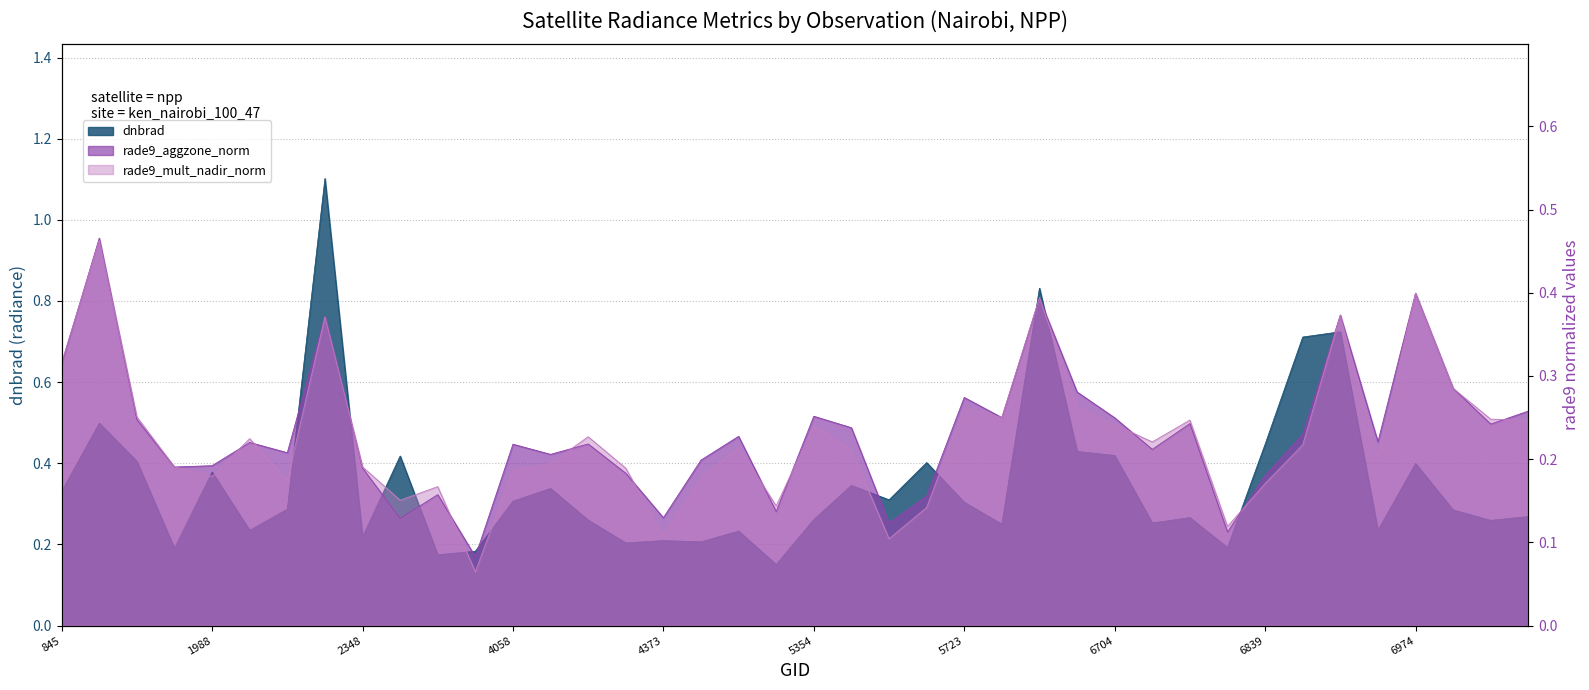

Is the value of dnbrad at 6614 greater than the value of rade9_mult_nadir_norm at 5750?

Yes